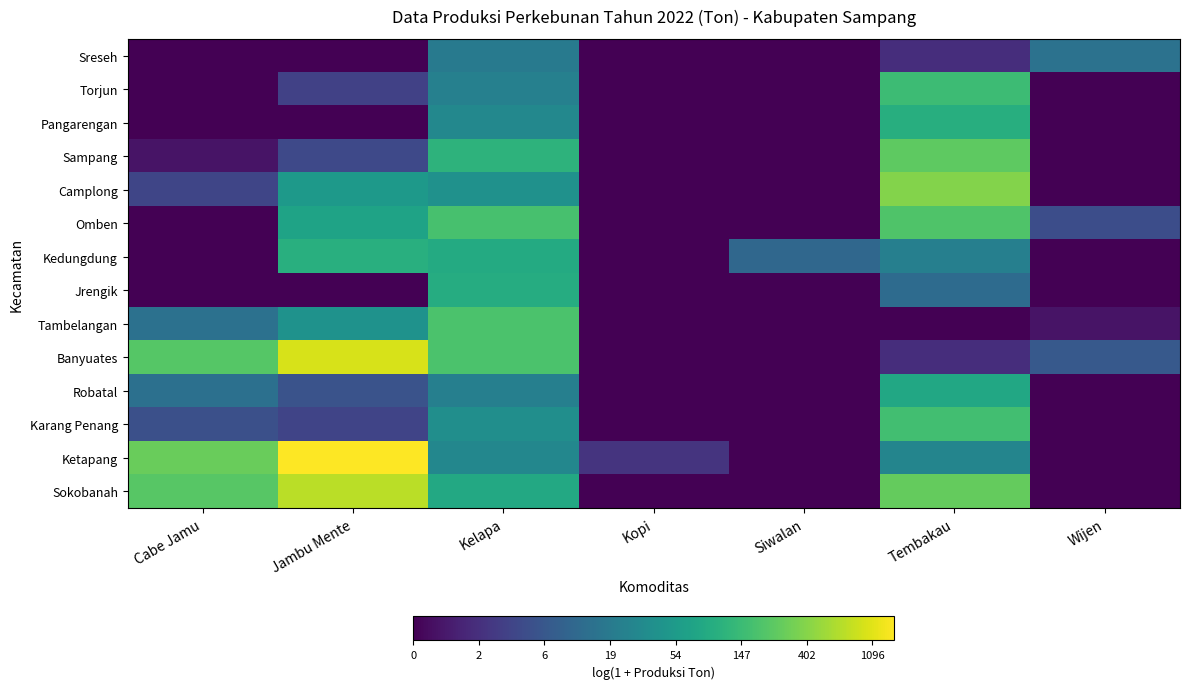

Rank the series by their maximum value, from lowest to highest.

Sreseh, Robatal, Jrengik, Pangarengan, Kedungdung, Torjun, Karang Penang, Tambelangan, Omben, Sampang, Camplong, Sokobanah, Banyuates, Ketapang